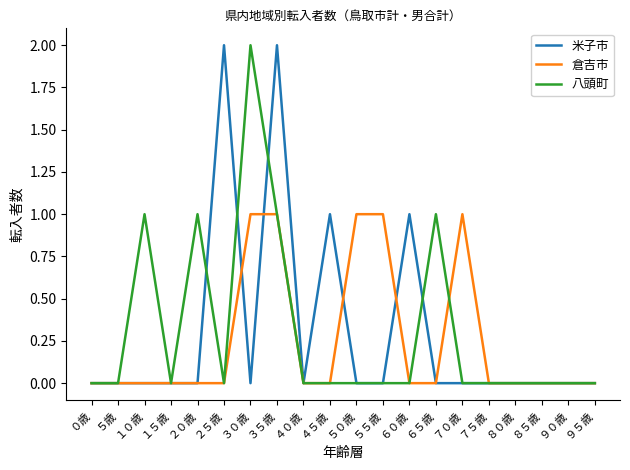

Reading left to right, transcribe all the data shown in this chart.

米子市: 0	0	0	0	0	2	0	2	0	1	0	0	1	0	0	0	0	0	0	0
倉吉市: 0	0	0	0	0	0	1	1	0	0	1	1	0	0	1	0	0	0	0	0
八頭町: 0	0	1	0	1	0	2	1	0	0	0	0	0	1	0	0	0	0	0	0